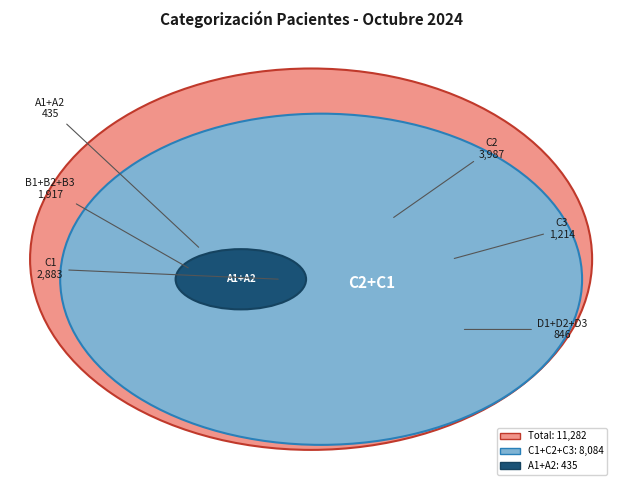

Does D1 represent more than half of the total?

No